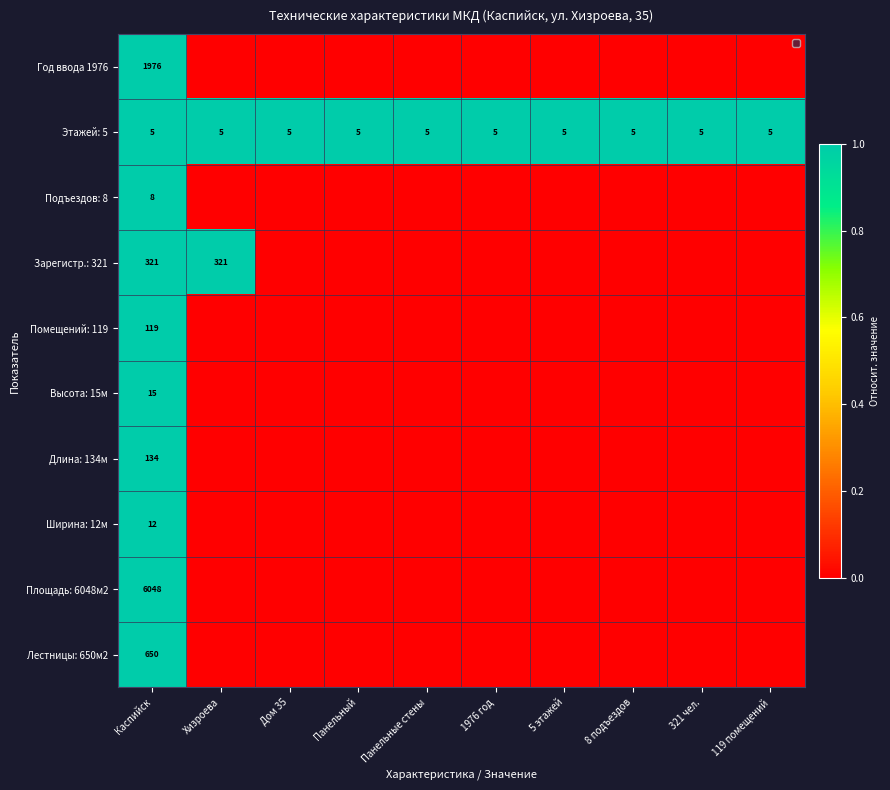

What is the sum of all Этажей: 5 values?

50